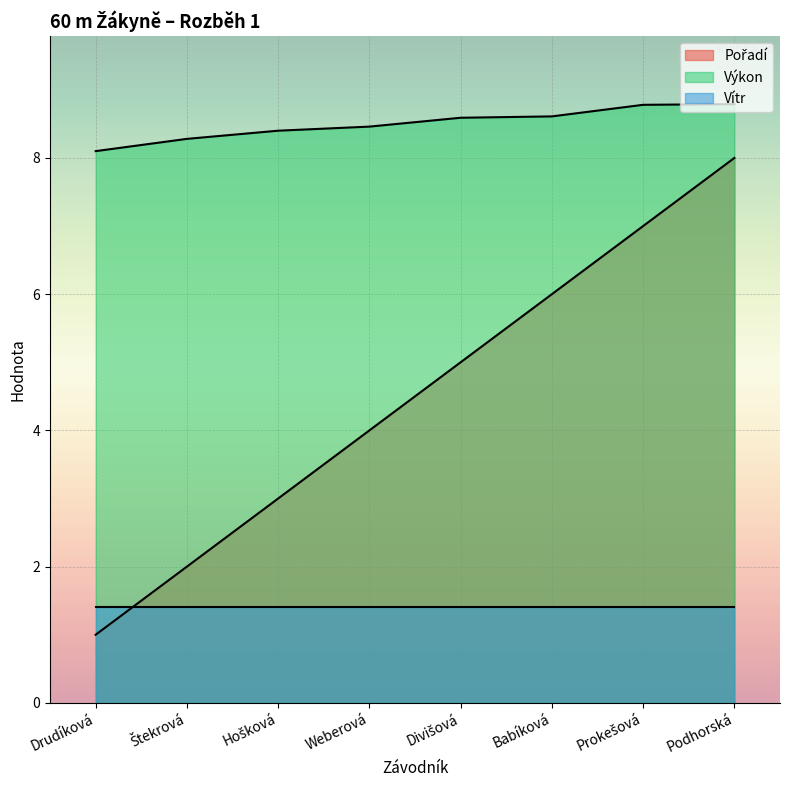

What is the difference between the highest and lowest values at Drudíková?

7.1